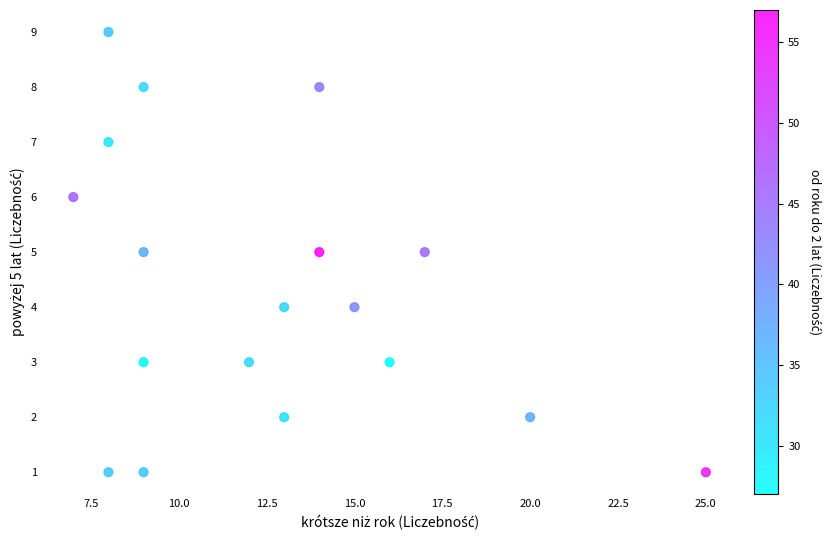

What is the range of Y values (max minus min)?

8